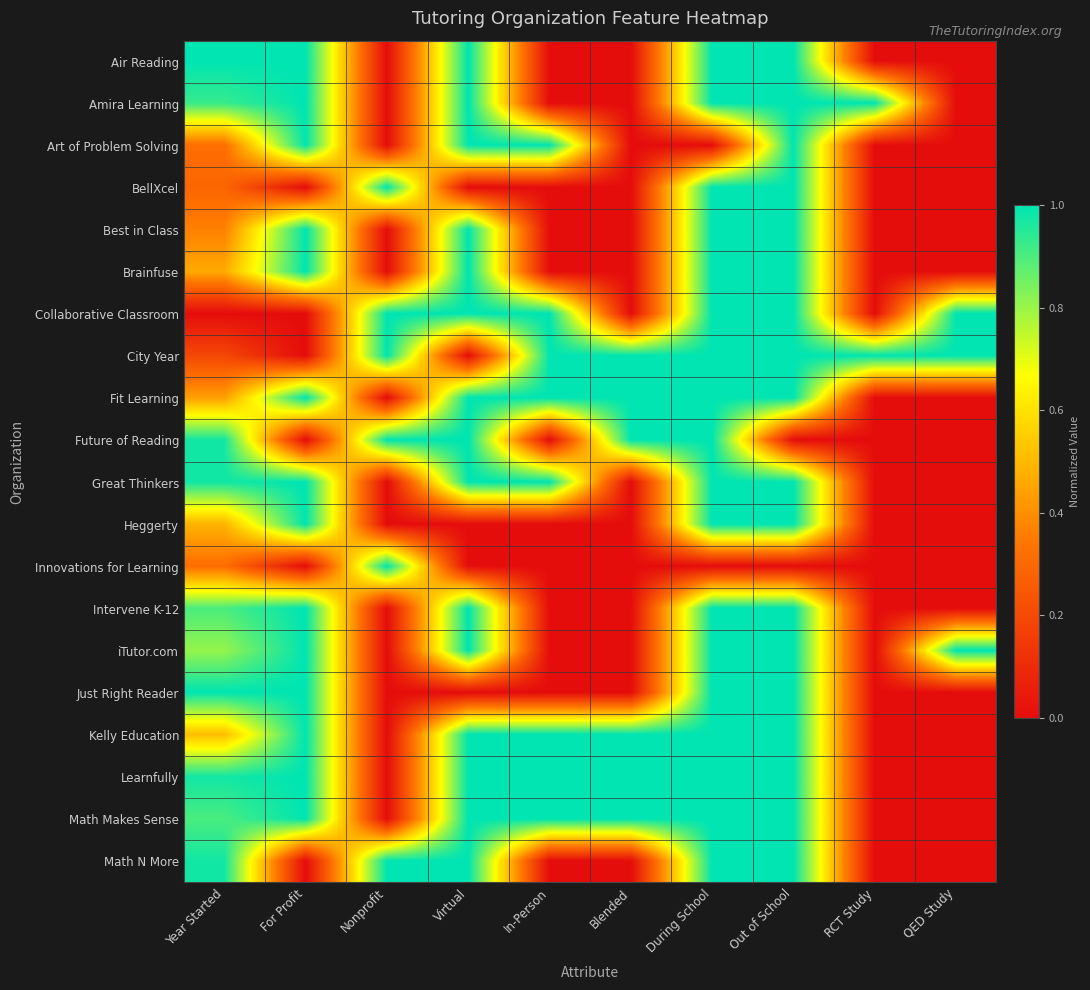

How many categories are shown in the chart?

10